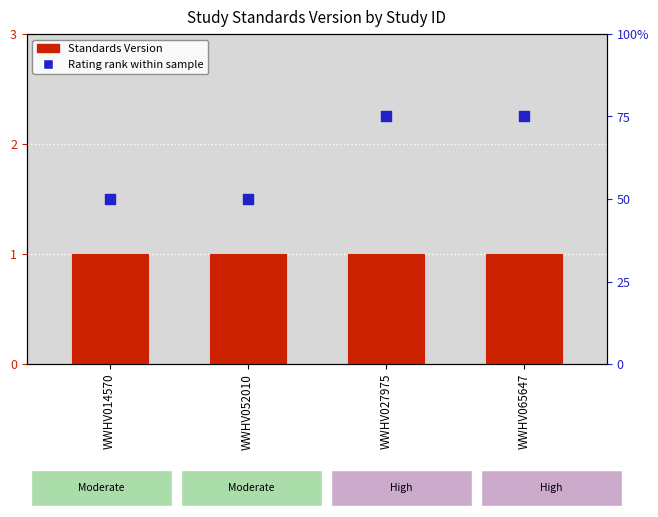

Is the value of Standards Version at WWHV014570 greater than the value of Rating rank within sample at WWHV052010?

No